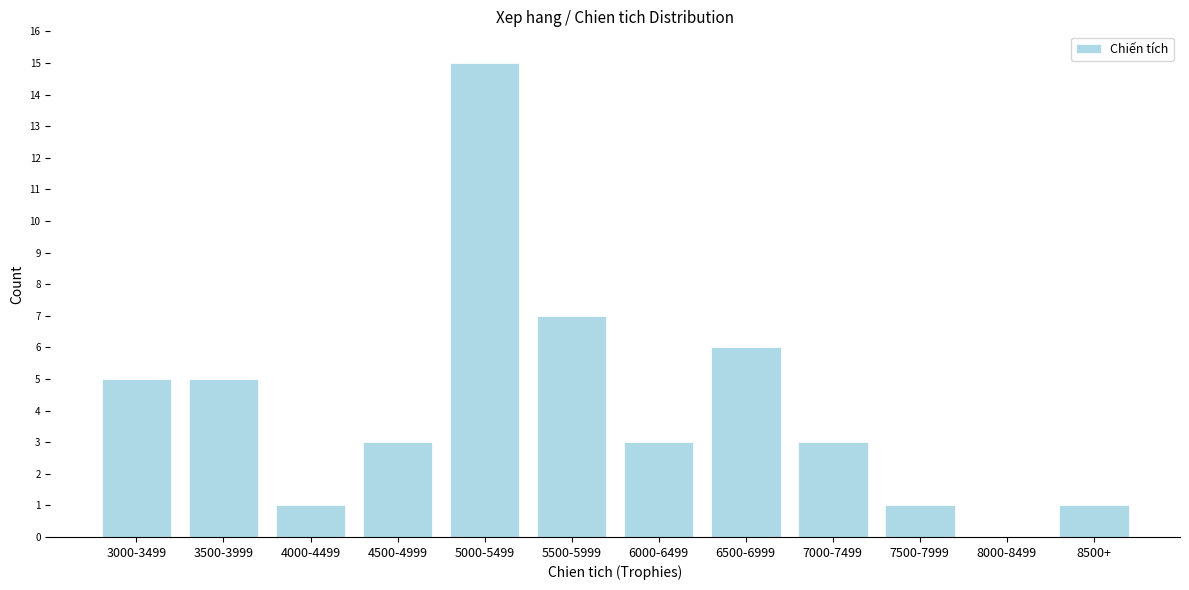

Reading right to left, what are all the values shown in this chart?

8500+=1	8000-8499=0	7500-7999=1	7000-7499=3	6500-6999=6	6000-6499=3	5500-5999=7	5000-5499=15	4500-4999=3	4000-4499=1	3500-3999=5	3000-3499=5